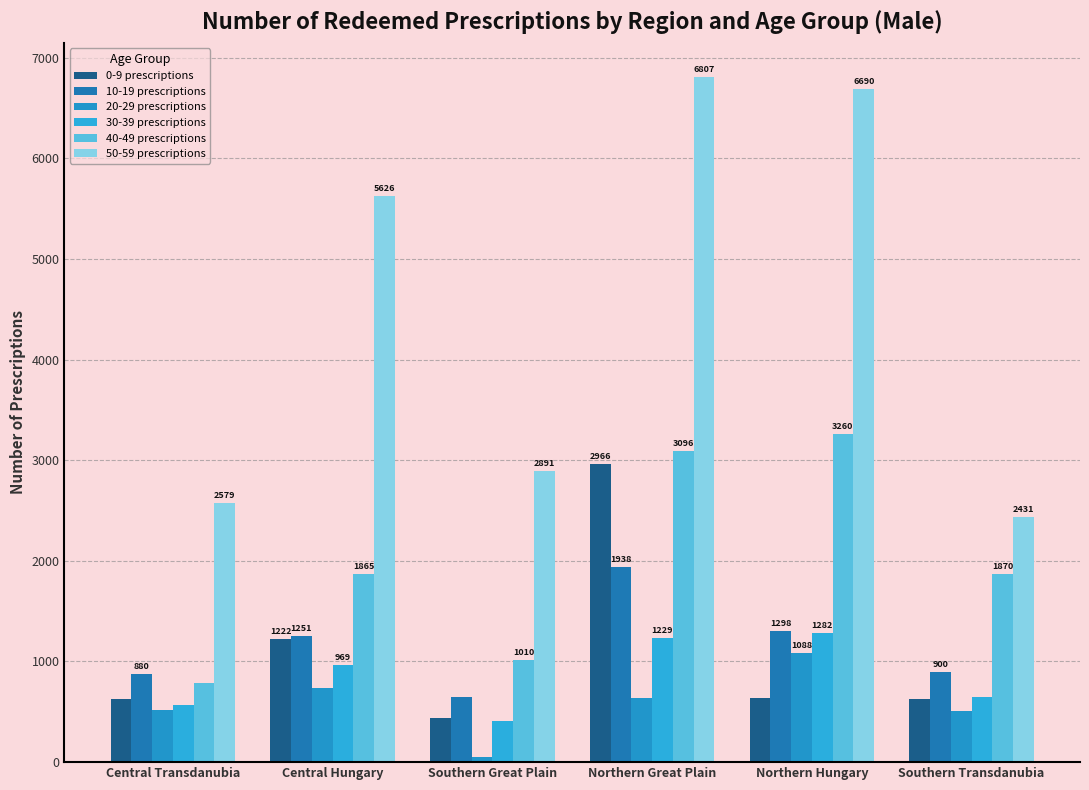

Rank the series at Southern Transdanubia from lowest to highest value.

20-29 prescriptions, 0-9 prescriptions, 30-39 prescriptions, 10-19 prescriptions, 40-49 prescriptions, 50-59 prescriptions